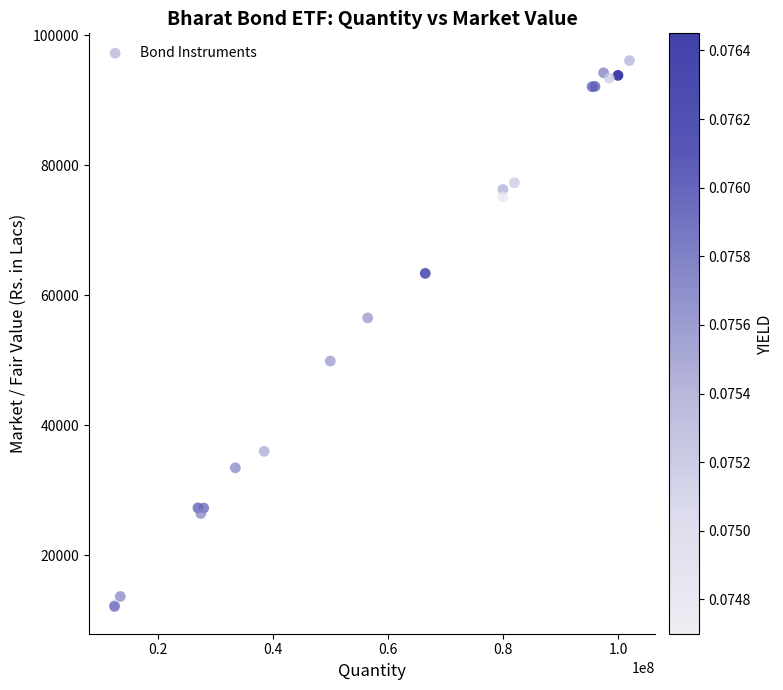

What Y value in the scatter plot is closest to 54124?

56531.2